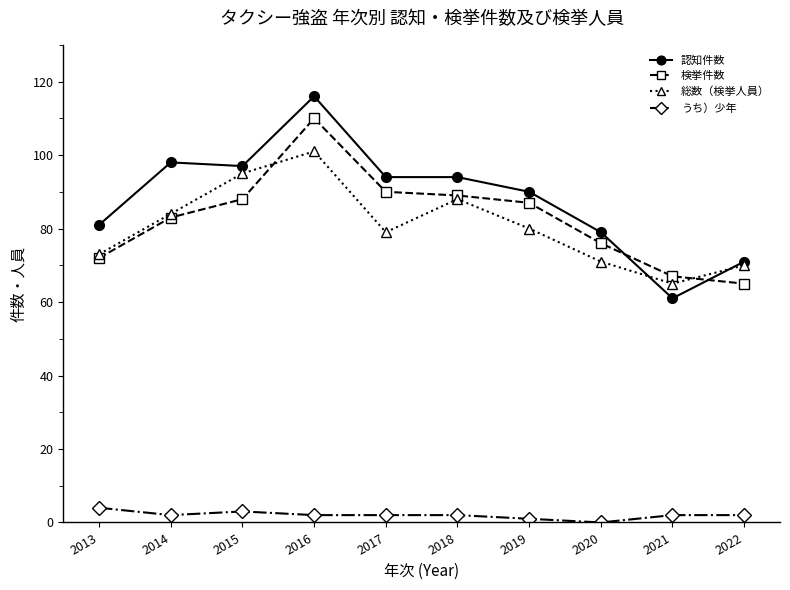

How many interior local peaks does the 総数（検挙人員） series have?

2